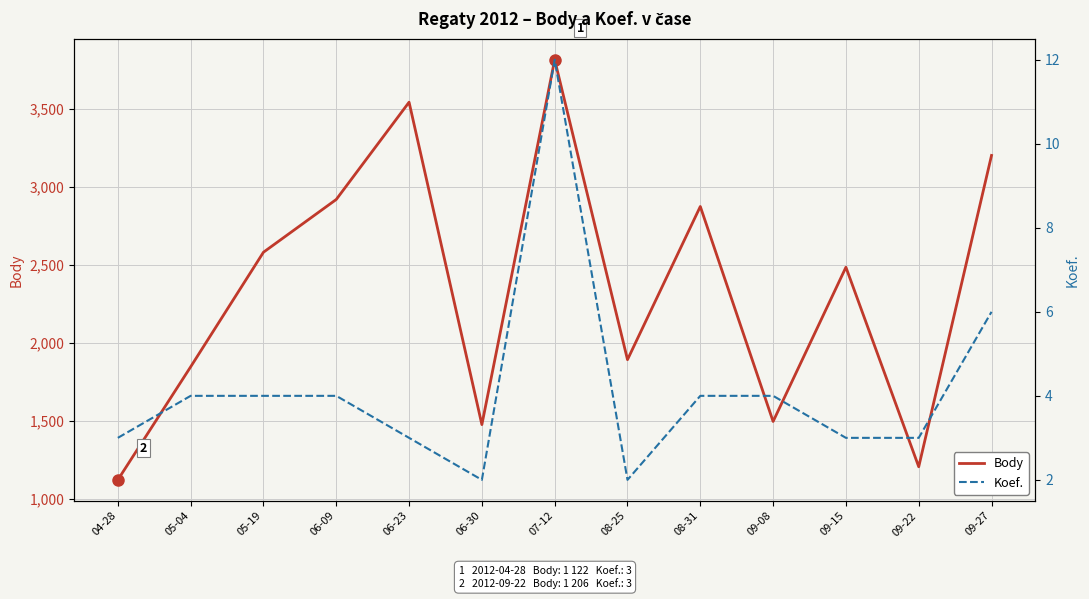

How many distinct data groups are displayed?

2